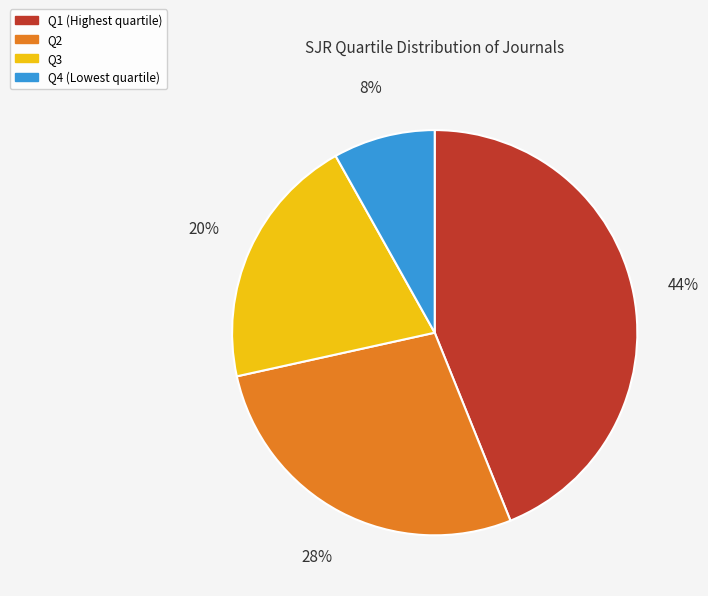

What is the ratio of the value at Q4 to the value at Q2?

0.3